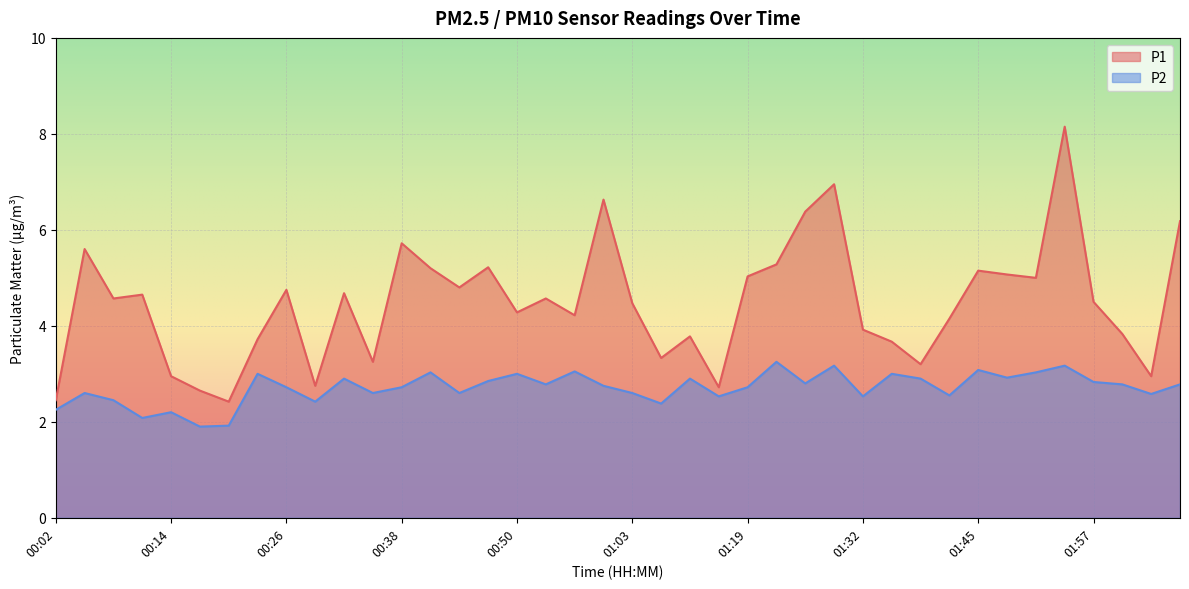

Reading left to right, transcribe all the data shown in this chart.

P1: 00:02=2.5	00:05=5.6	00:08=4.6	00:11=4.7	00:14=3.0	00:17=2.6	00:20=2.4	00:23=3.7	00:26=4.8	00:29=2.8	00:32=4.7	00:35=3.2	00:38=5.7	00:41=5.2	00:44=4.8	00:47=5.2	00:50=4.3	00:53=4.6	00:56=4.2	01:00=6.6	01:03=4.5	01:06=3.3	01:12=3.8	01:16=2.7	01:19=5.0	01:22=5.3	01:25=6.4	01:29=7.0	01:32=3.9	01:35=3.7	01:39=3.2	01:42=4.2	01:45=5.2	01:48=5.1	01:51=5.0	01:54=8.2	01:57=4.5	02:00=3.8	02:03=3.0	02:06=6.2
P2: 00:02=2.2	00:05=2.6	00:08=2.5	00:11=2.1	00:14=2.2	00:17=1.9	00:20=1.9	00:23=3.0	00:26=2.7	00:29=2.4	00:32=2.9	00:35=2.6	00:38=2.7	00:41=3.0	00:44=2.6	00:47=2.9	00:50=3.0	00:53=2.8	00:56=3.0	01:00=2.8	01:03=2.6	01:06=2.4	01:12=2.9	01:16=2.5	01:19=2.7	01:22=3.2	01:25=2.8	01:29=3.2	01:32=2.5	01:35=3.0	01:39=2.9	01:42=2.5	01:45=3.1	01:48=2.9	01:51=3.0	01:54=3.2	01:57=2.8	02:00=2.8	02:03=2.6	02:06=2.8